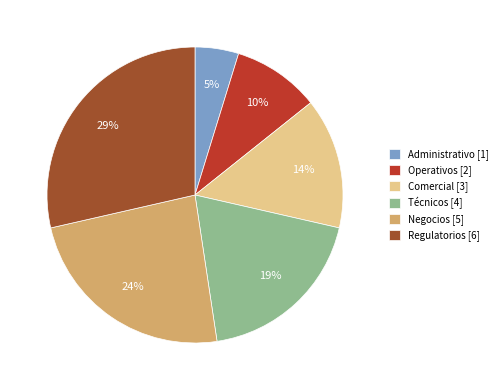

What is the largest slice in the pie chart?

Regulatorios